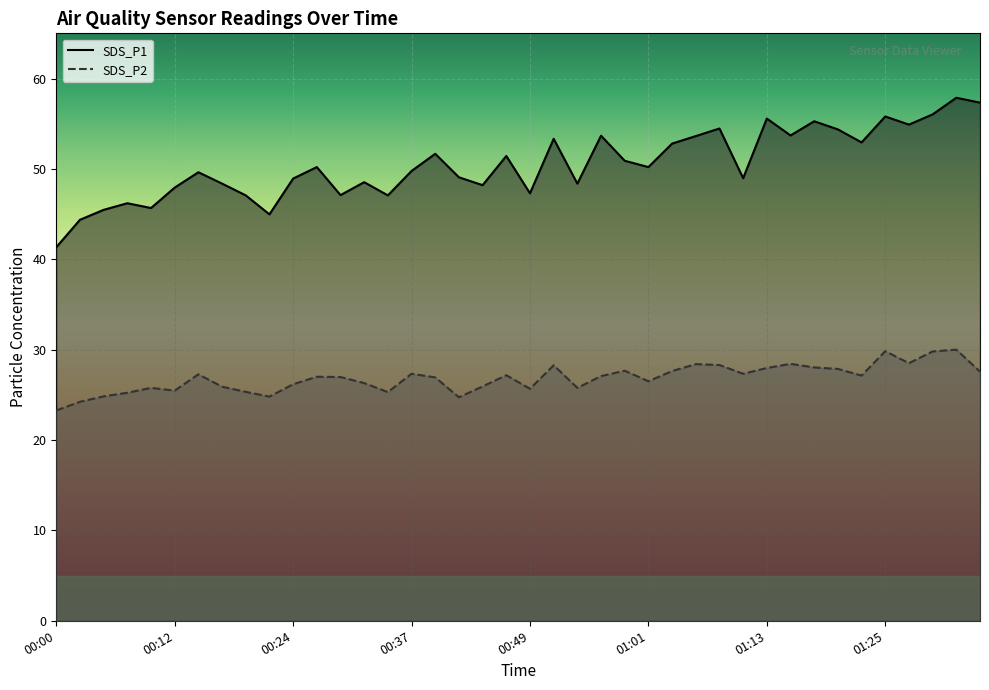

How many lines are shown in the chart?

2